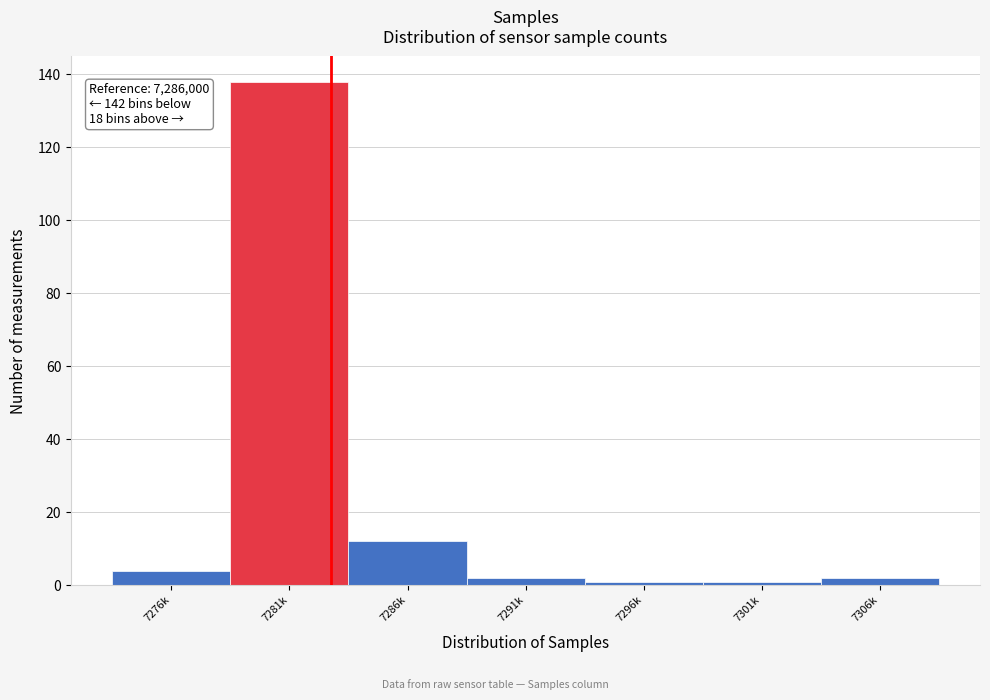

Reading right to left, extract all data points from this chart.

7306k=2	7301k=1	7296k=1	7291k=2	7286k=12	7281k=138	7276k=4